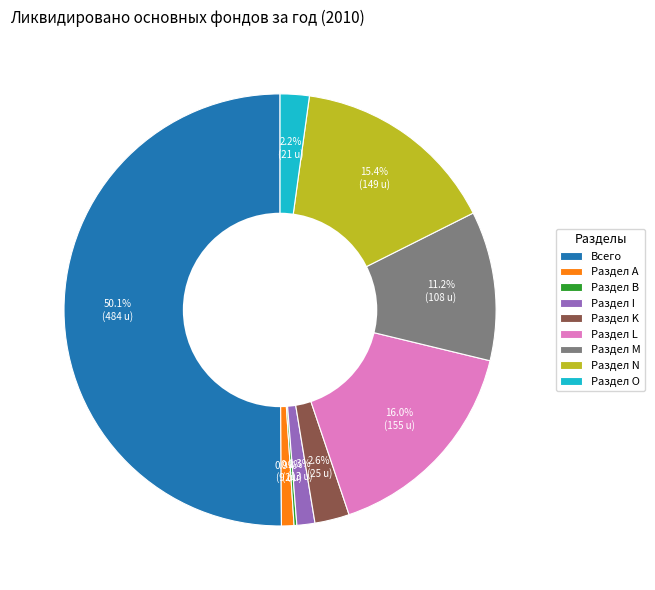

Combined, what portion of the pie is Раздел N and Раздел K?

18.0%